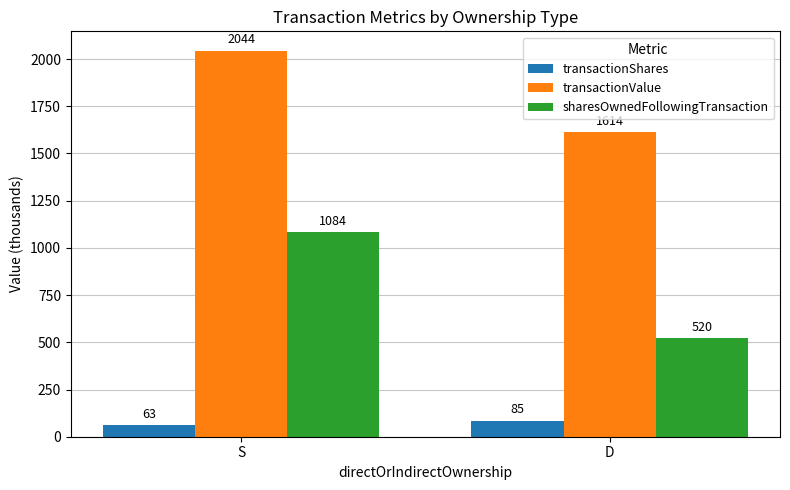

Rank the series at S from highest to lowest value.

transactionValue, sharesOwnedFollowingTransaction, transactionShares